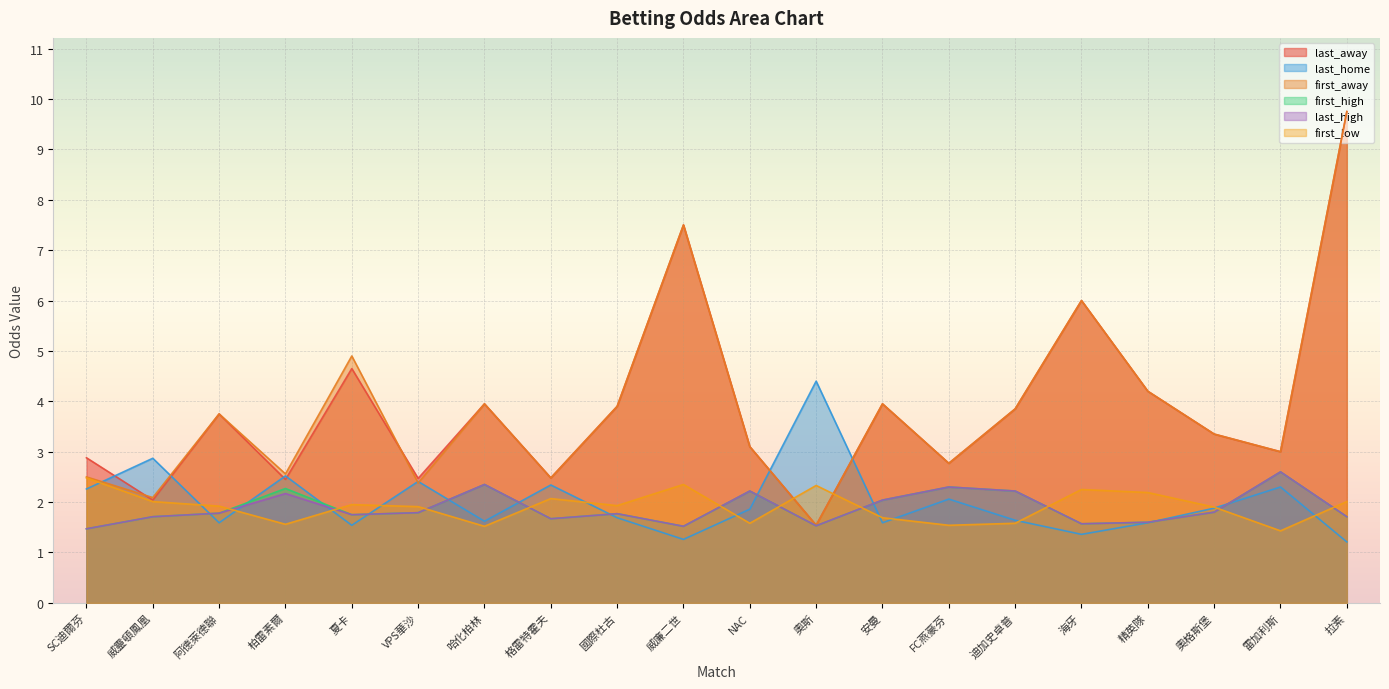

At which category is the sum across all series the highest?

拉素